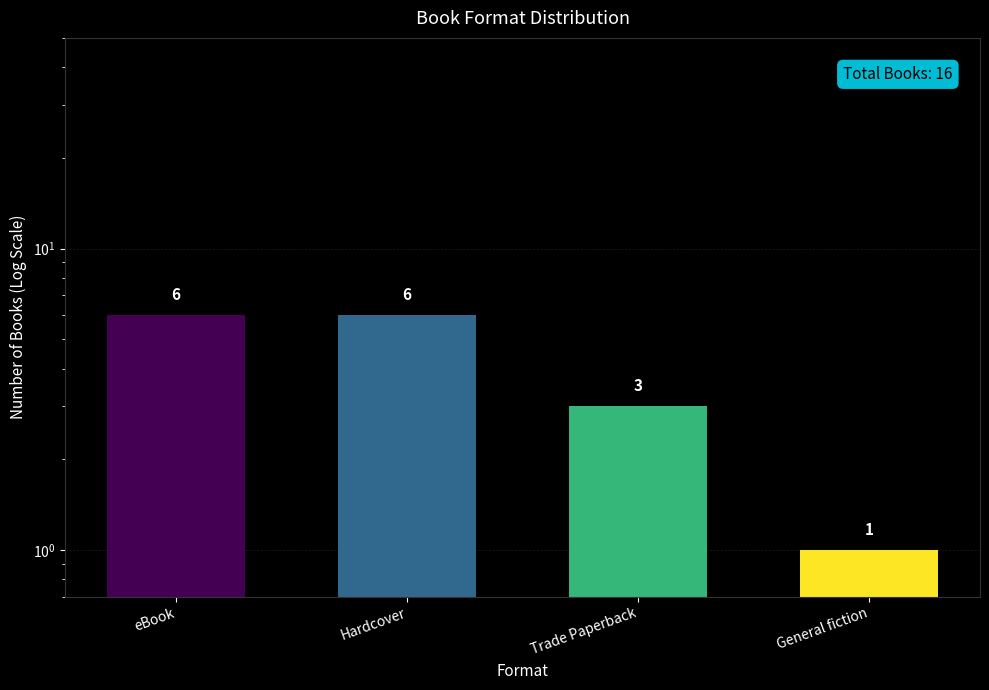

Where is the data nearest to the value 3?

Trade Paperback